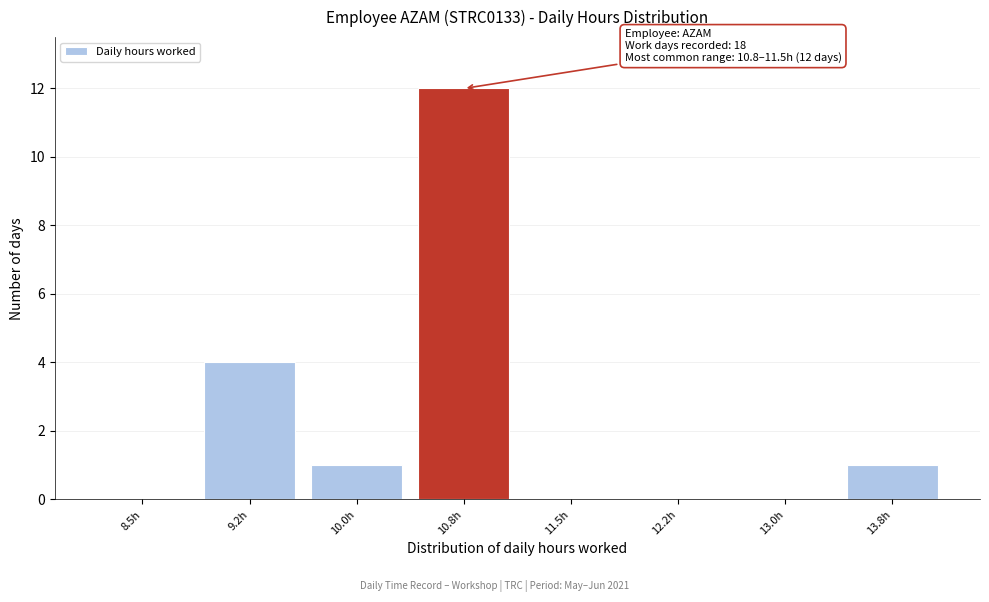

Reading left to right, transcribe all the data shown in this chart.

8.5h=0	9.2h=4	10.0h=1	10.8h=12	11.5h=0	12.2h=0	13.0h=0	13.8h=1